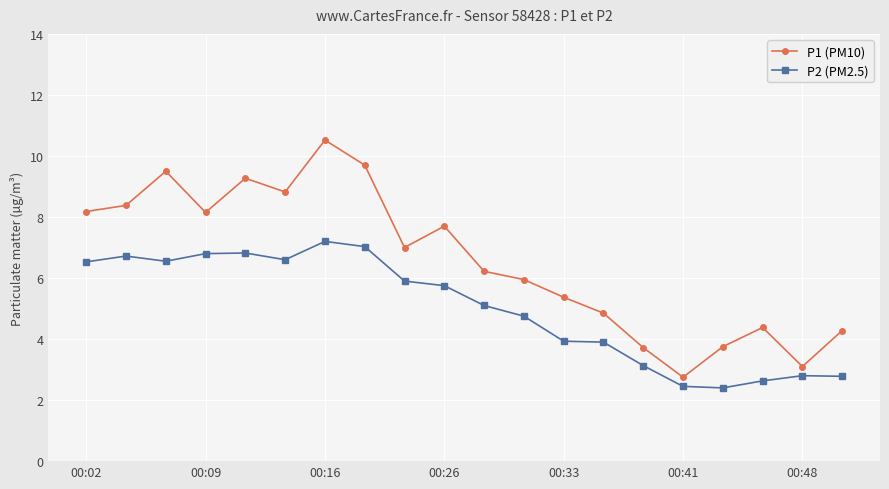

True or false: P2 (PM2.5) and P1 (PM10) cross at least once.

False